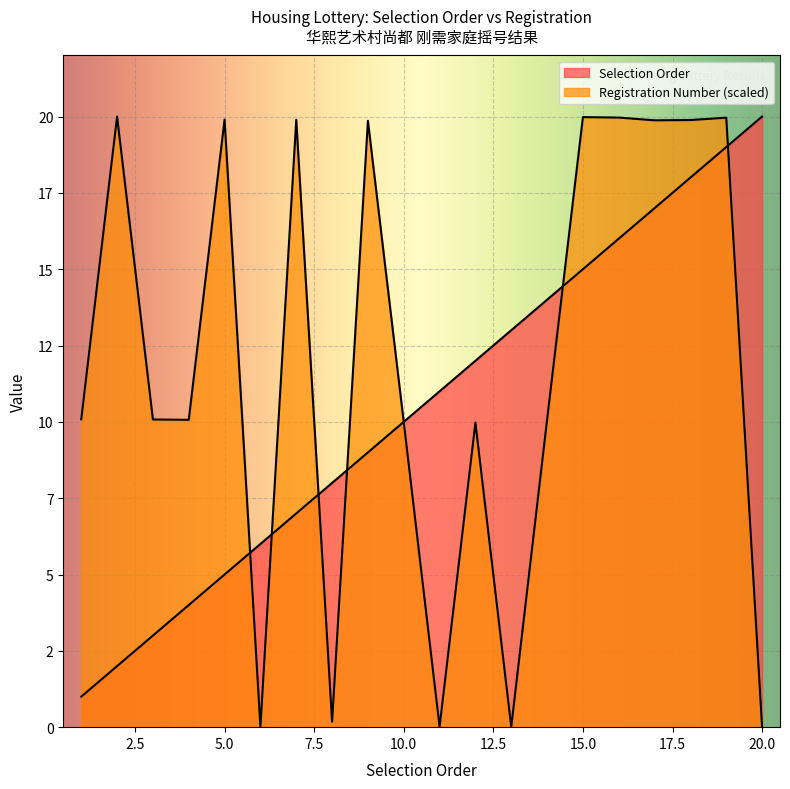

Read the Registration Number (scaled) value at 5.

19.9